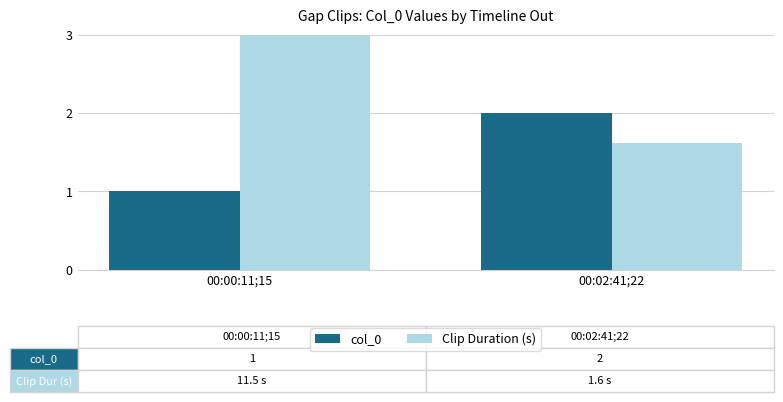

Reading right to left, list all the values displayed in this chart.

col_0: 00:02:41;22=2.0	00:00:11;15=1.0
Clip Duration (s): 00:02:41;22=1.6	00:00:11;15=11.5